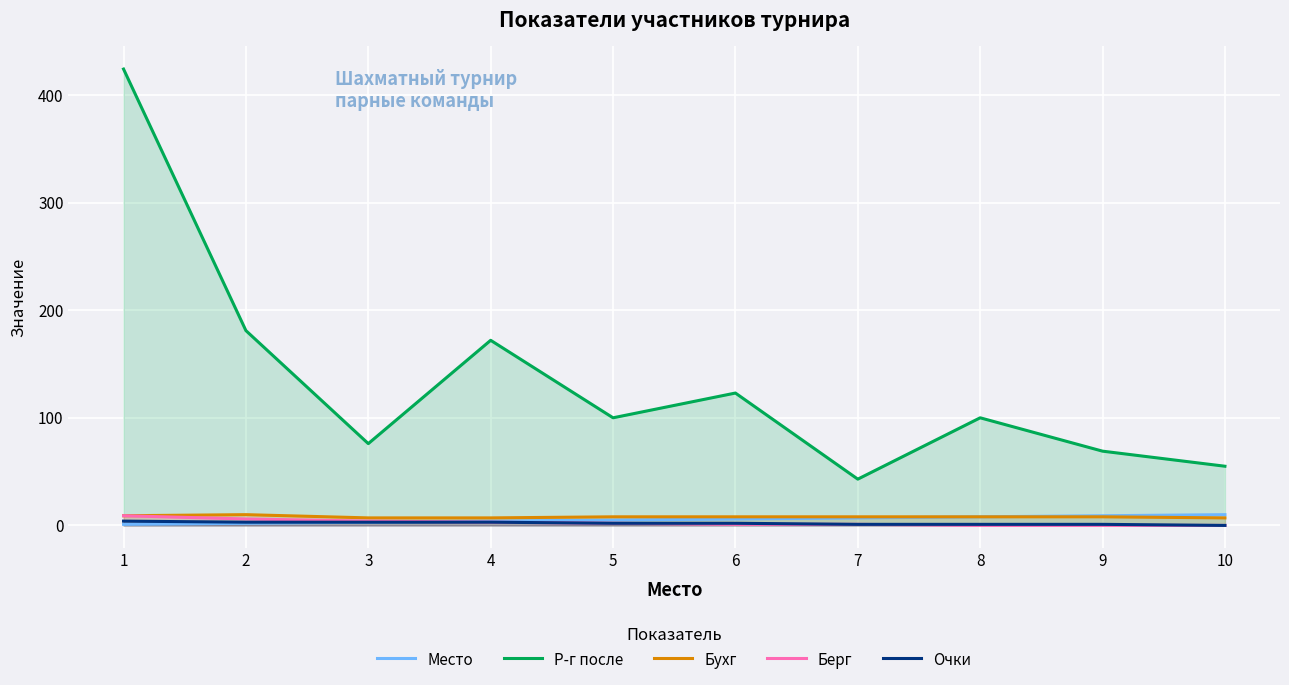

At which category does the chart reach its minimum across all series?

8